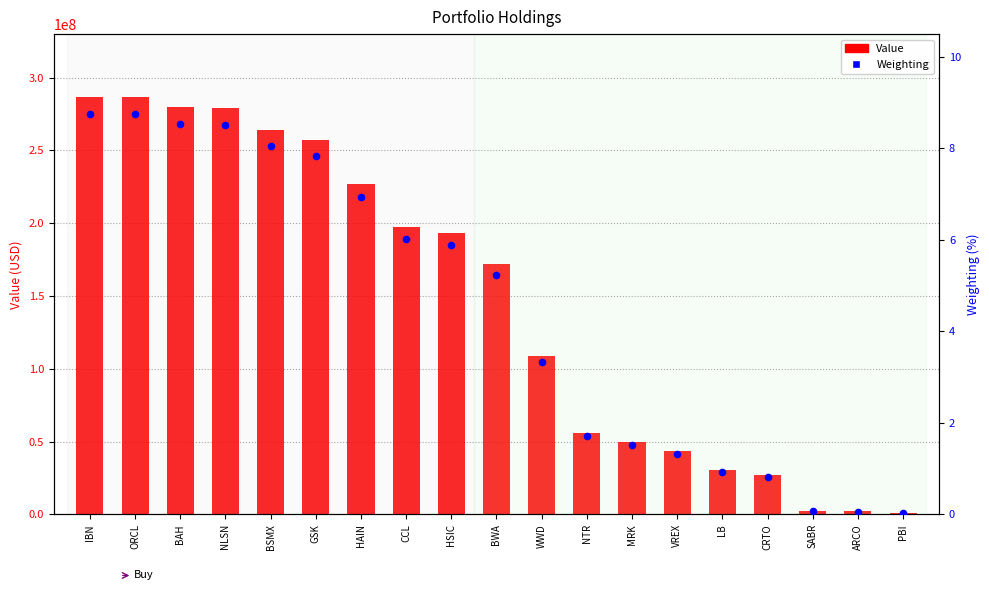

Which series contains the highest Y value?

Value